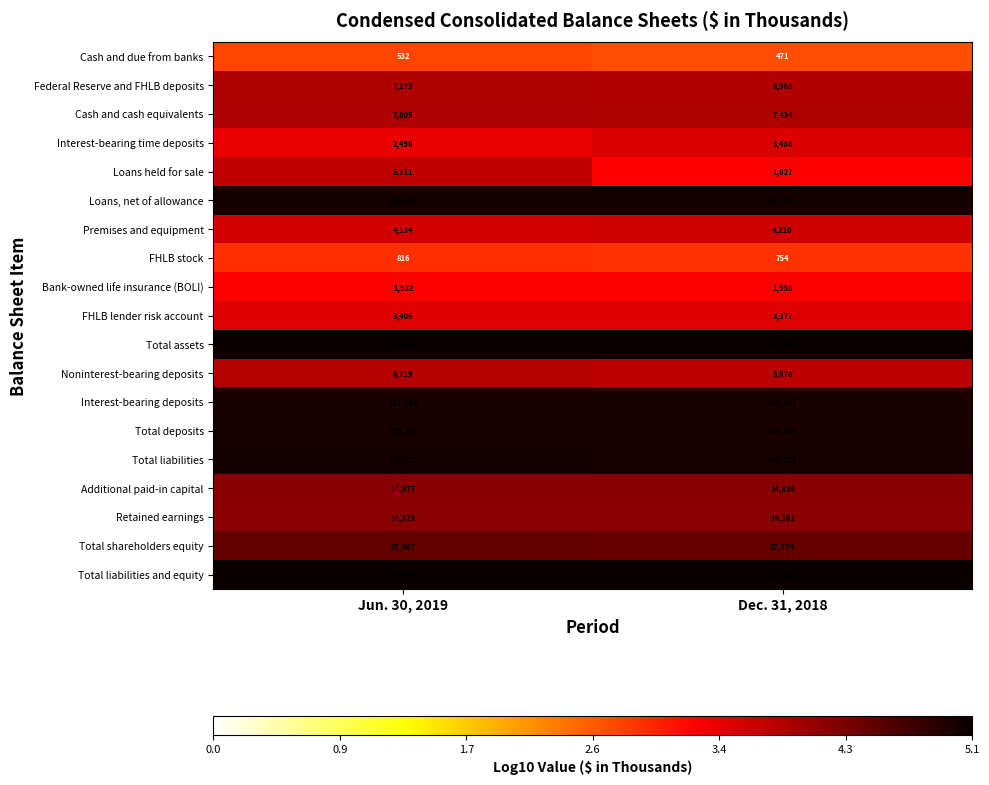

At which label is Additional paid-in capital closest to 14906?

Dec. 31, 2018